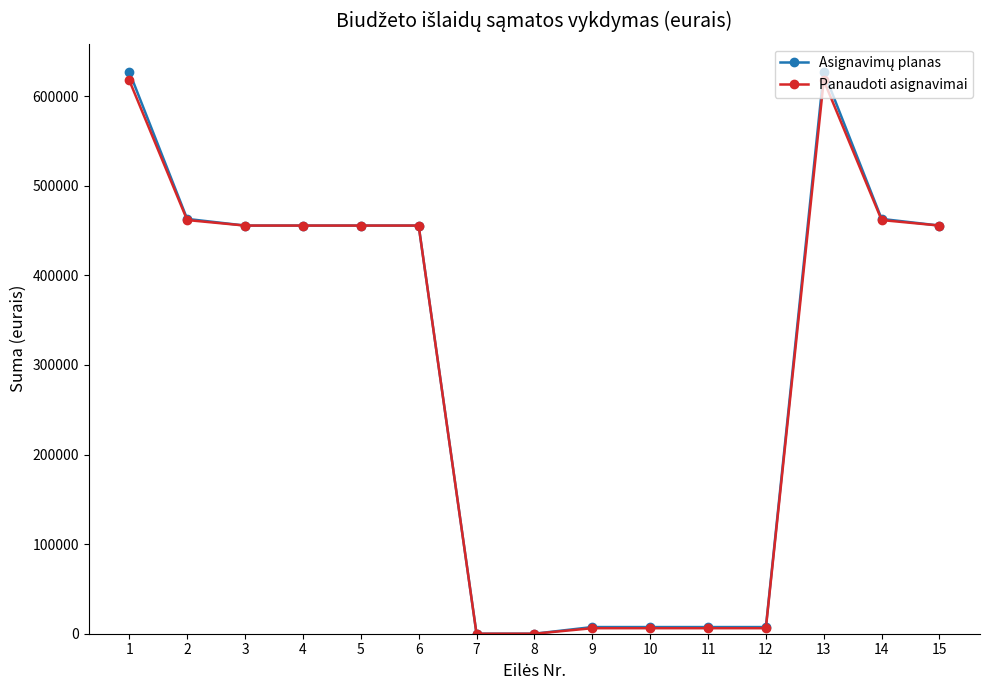

What is the greatest value displayed?

627327.0